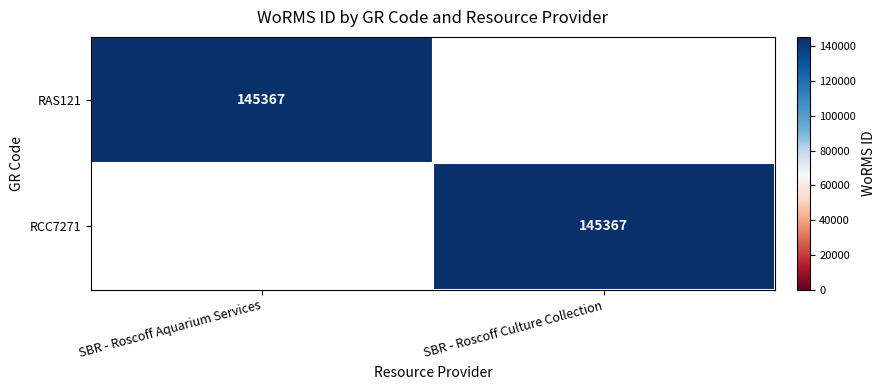

The RCC7271 series shows 145367 at SBR - Roscoff Culture Collection. True or false?

True